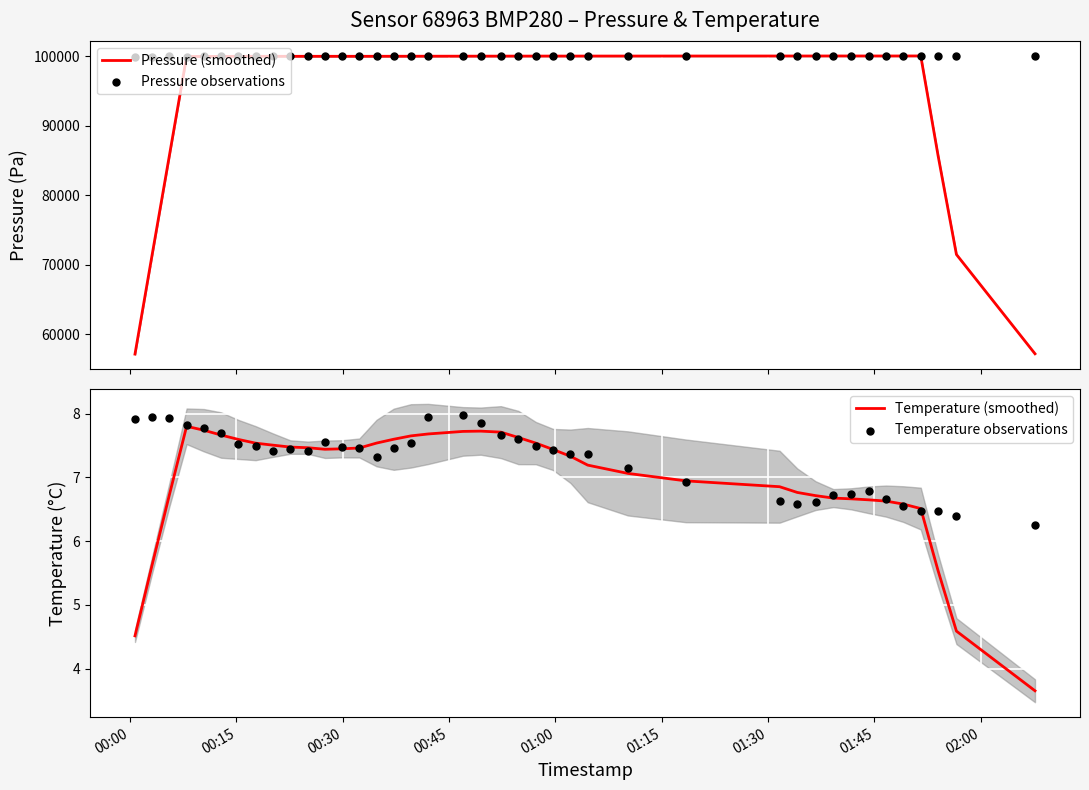

What is the maximum value for Pressure (smoothed)?

100076.4